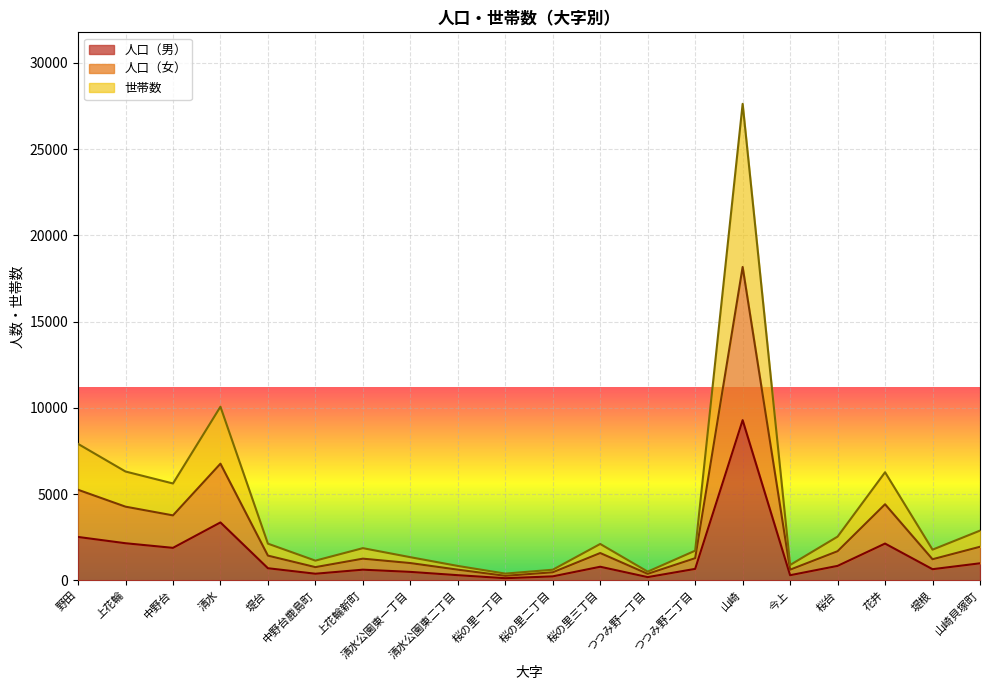

What position from the left is 清水公園東一丁目?

8